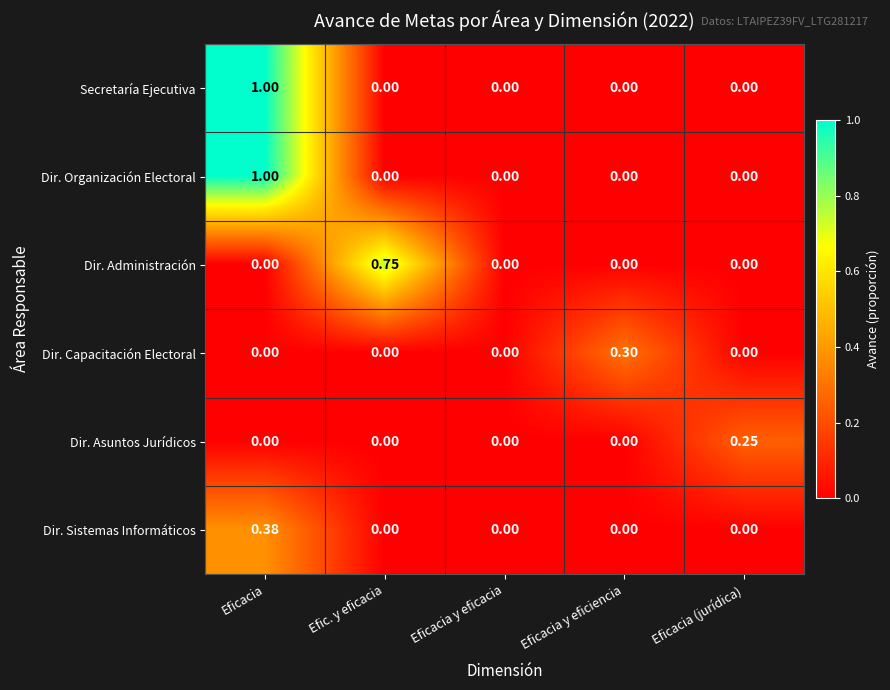

Which label corresponds to the largest value in the chart?

Eficacia